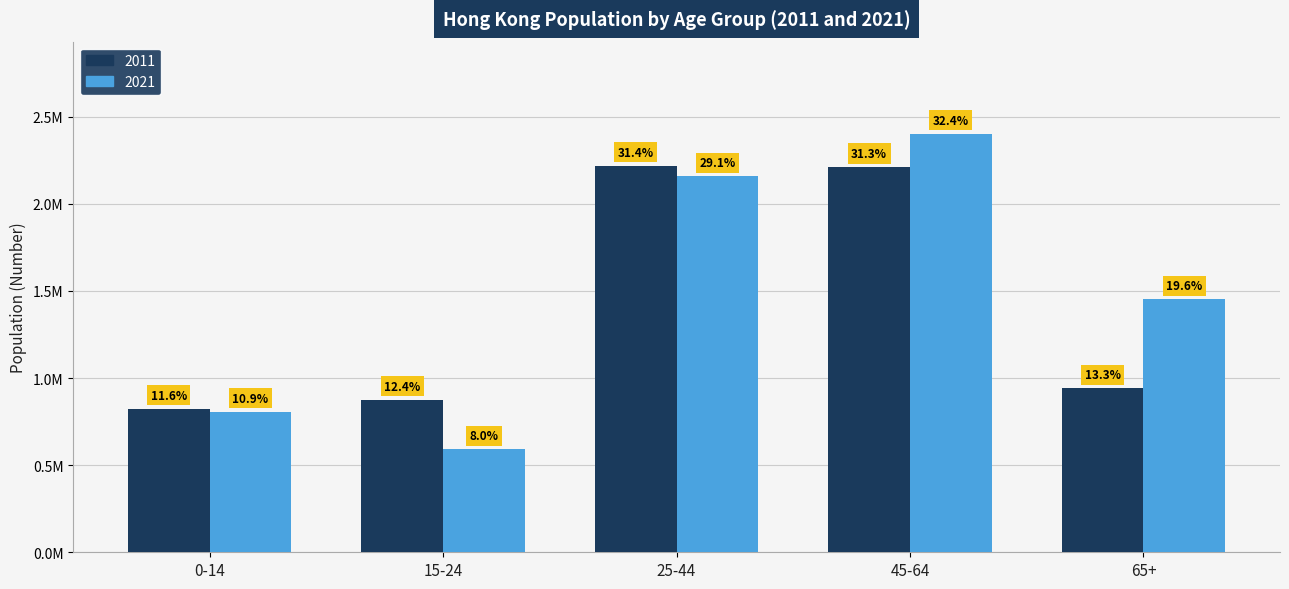

Which series changed the most between 0-14 and 25-44?

2011